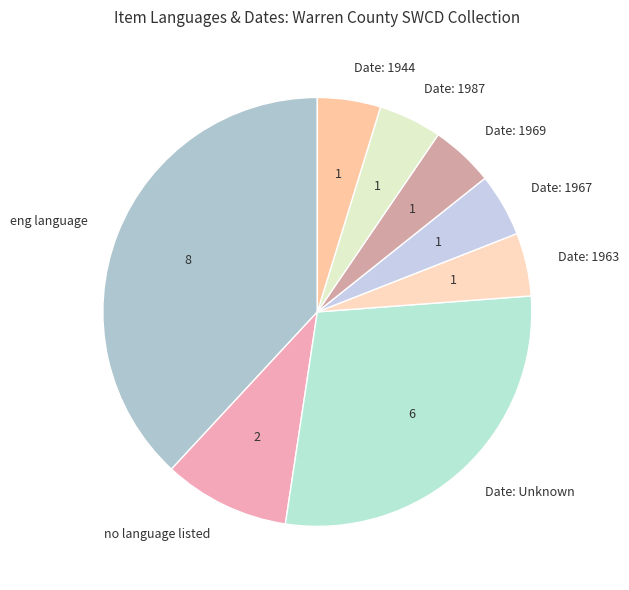

Is it true that eng language is 38% of the pie?

True